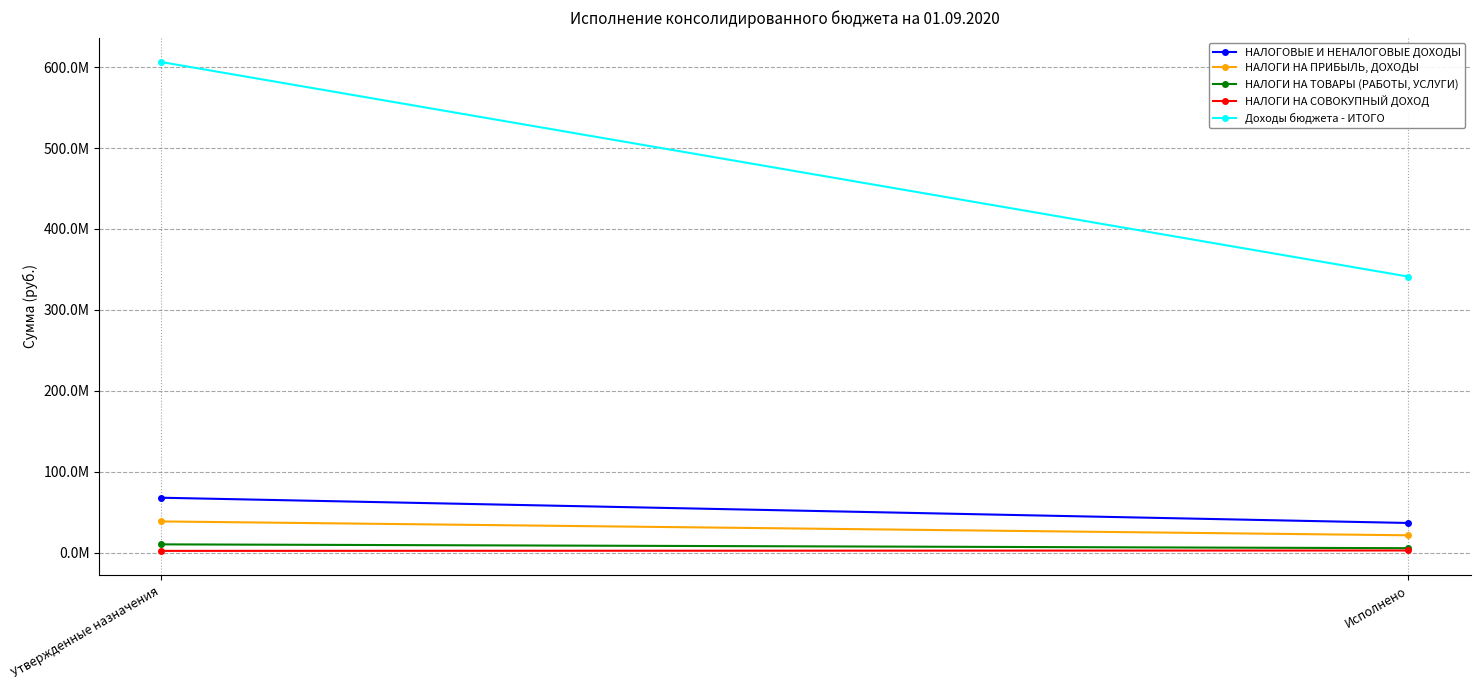

True or false: НАЛОГОВЫЕ И НЕНАЛОГОВЫЕ ДОХОДЫ has a value of 45524974.1 at Утвержденные назначения.

False